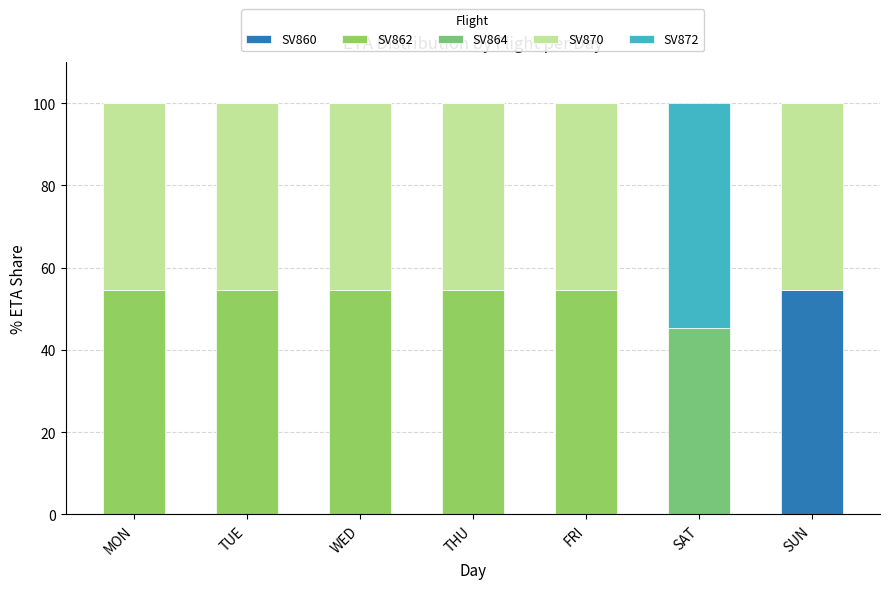

What value does the SV870 series have at FRI?

45.4